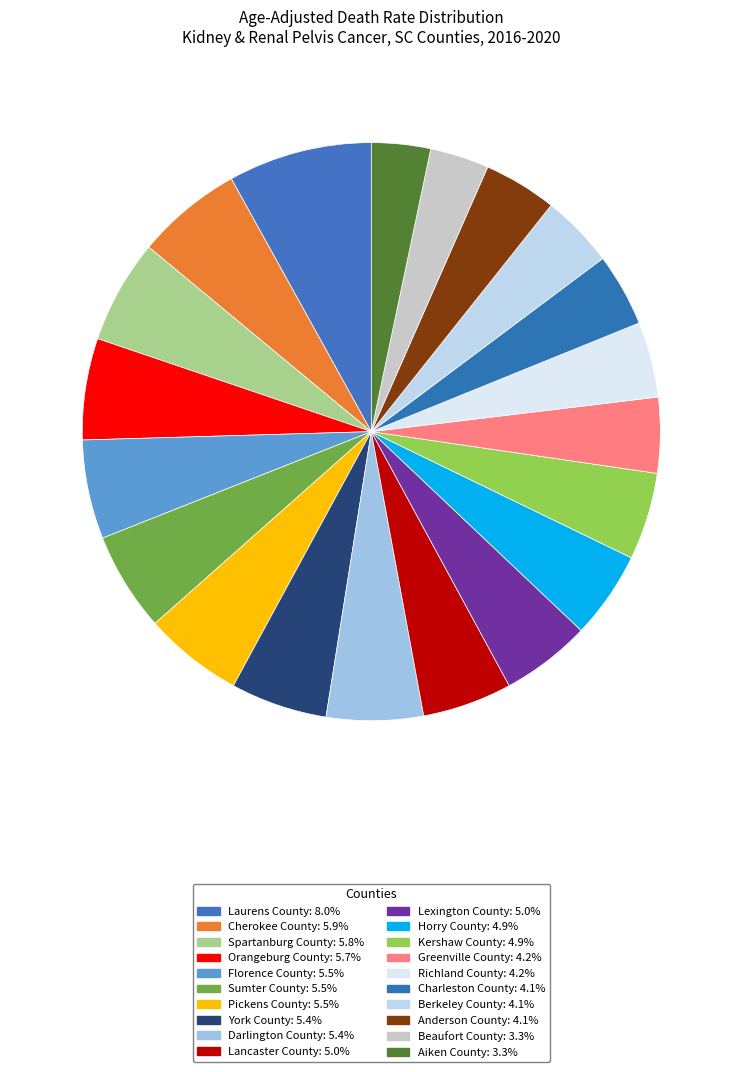

What is the ratio of the value at Lancaster County to the value at Cherokee County?

0.8